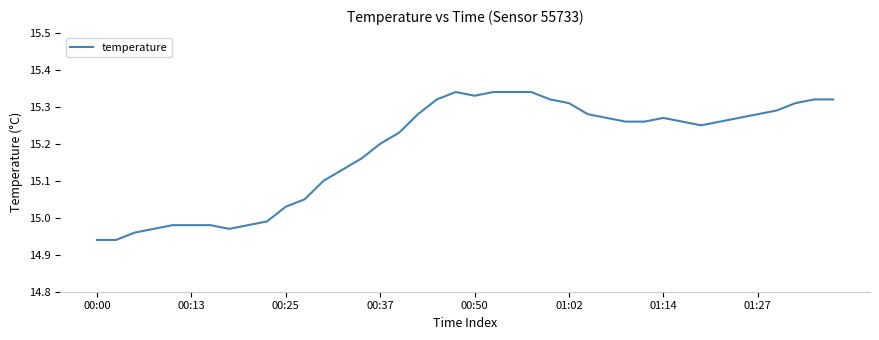

What is the difference between the maximum and minimum values?

0.4